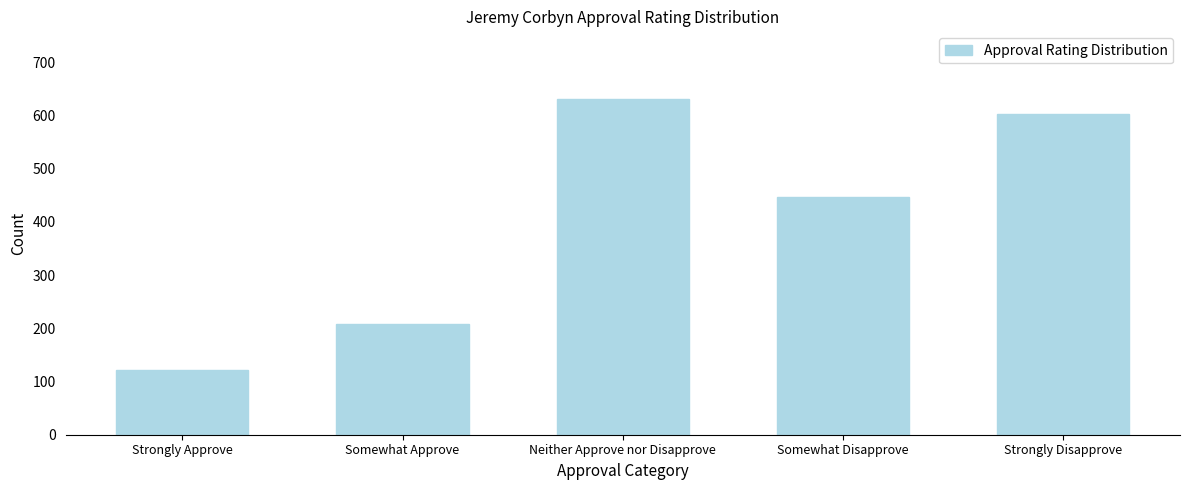

Reading left to right, list all the values displayed in this chart.

121	208	632	446	603